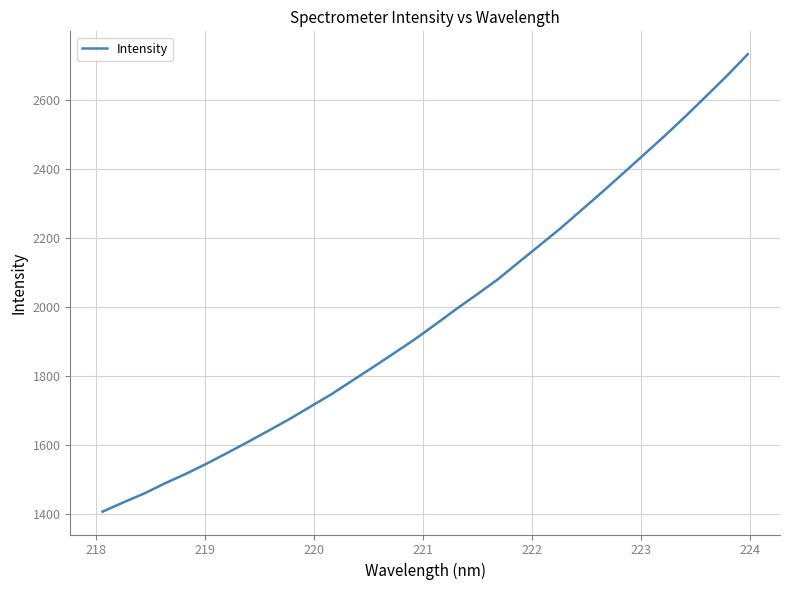

Reading left to right, extract all data points from this chart.

1407.3	1434.0	1459.9	1489.3	1516.7	1546.3	1577.8	1609.8	1642.9	1676.4	1712.2	1747.8	1787.2	1826.4	1866.3	1906.8	1950.4	1994.8	2037.3	2081.0	2130.4	2179.1	2228.3	2280.7	2333.1	2386.9	2441.2	2495.6	2552.2	2610.9	2670.0	2732.4